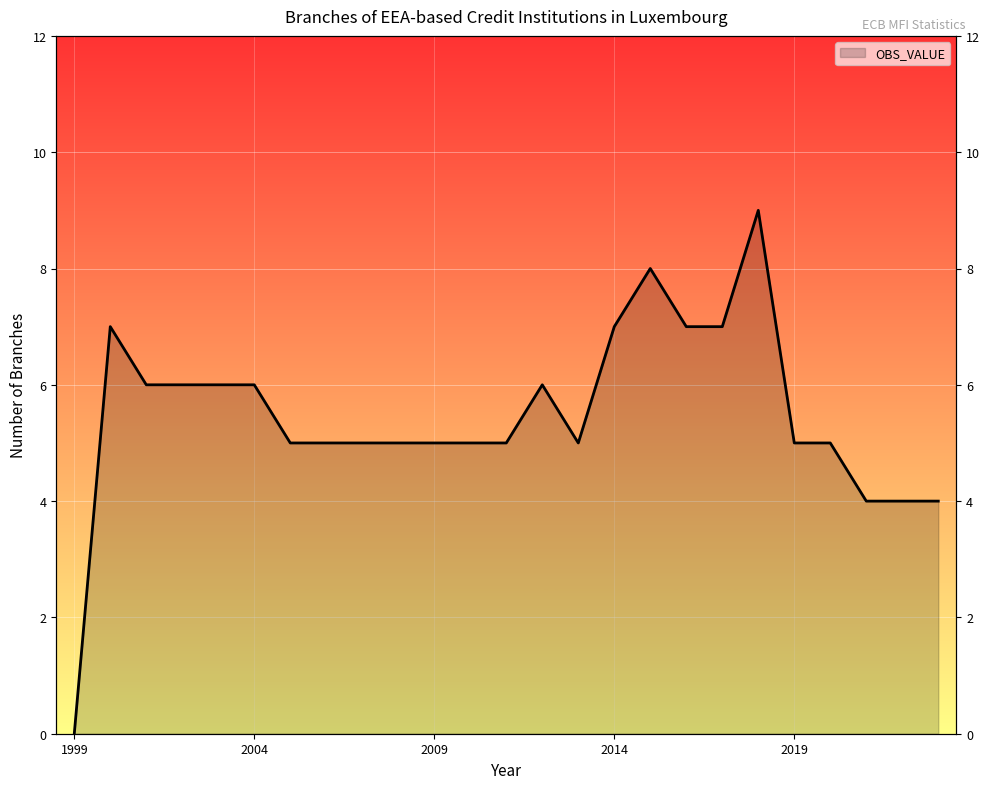

Approximately how many times larger is the value at 2019-12 compared to 2017-12?

0.7